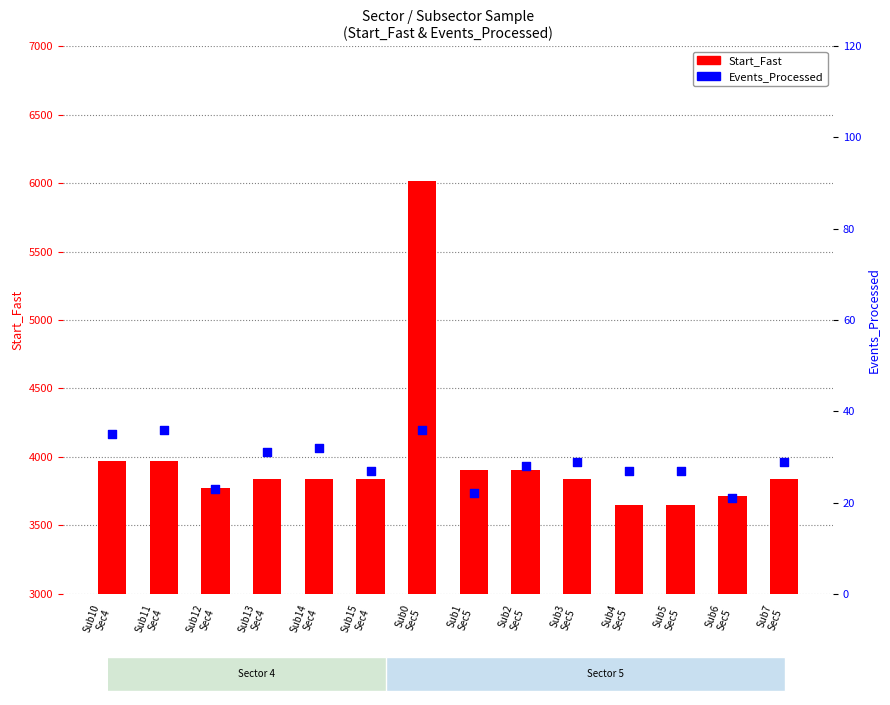

What is the total value across all series at Sub13
Sec4?

3871